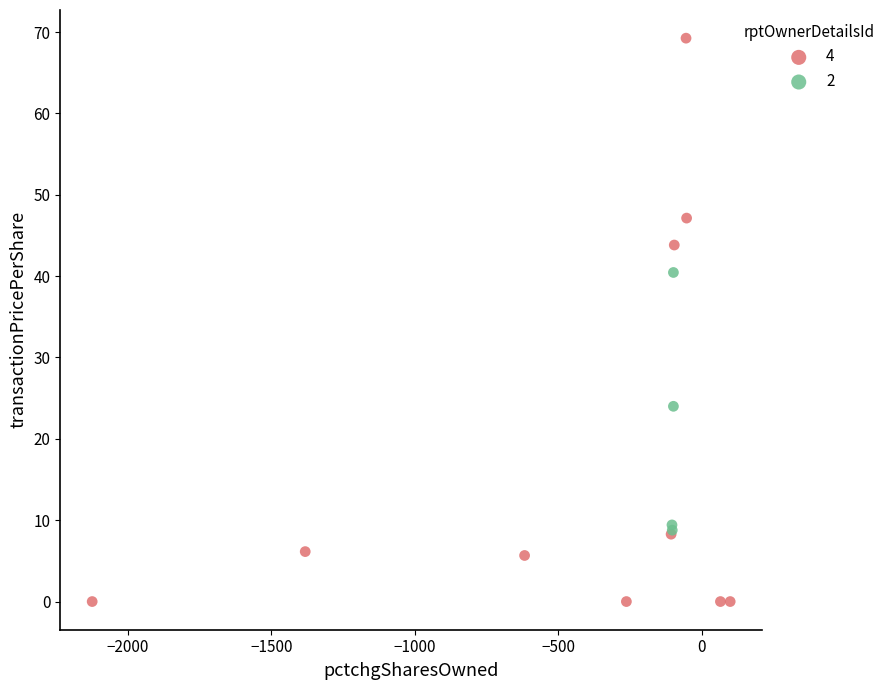

Which series has the largest Y range (max minus min)?

4